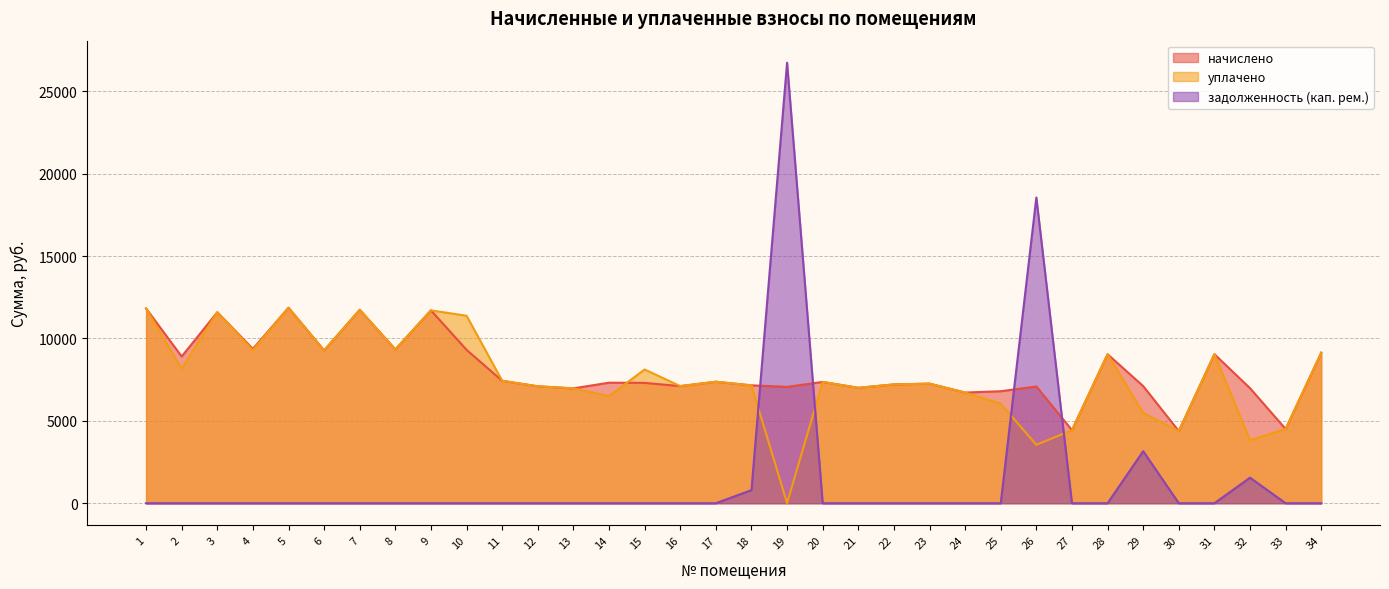

What is the total value across all series at 25?

12838.4